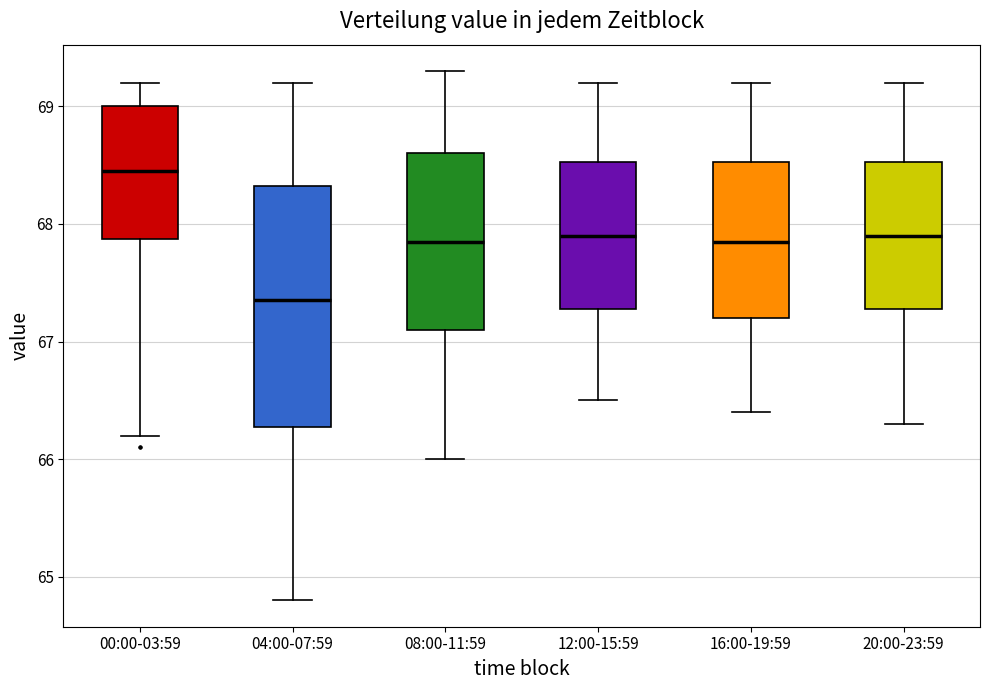

Reading left to right, transcribe this box plot: for each box, give where its median line is, the range the box spans, and where its two whiskers end, as read against the y-axis. The values are not printed on the chart, so give them approximately, as read against the axis.

00:00-03:59: median 68.5, box 67.9 to 69.0, whiskers 66.2 to 69.2
04:00-07:59: median 67.4, box 66.3 to 68.3, whiskers 64.8 to 69.2
08:00-11:59: median 67.9, box 67.1 to 68.6, whiskers 66.0 to 69.3
12:00-15:59: median 67.9, box 67.3 to 68.5, whiskers 66.5 to 69.2
16:00-19:59: median 67.9, box 67.2 to 68.5, whiskers 66.4 to 69.2
20:00-23:59: median 67.9, box 67.3 to 68.5, whiskers 66.3 to 69.2